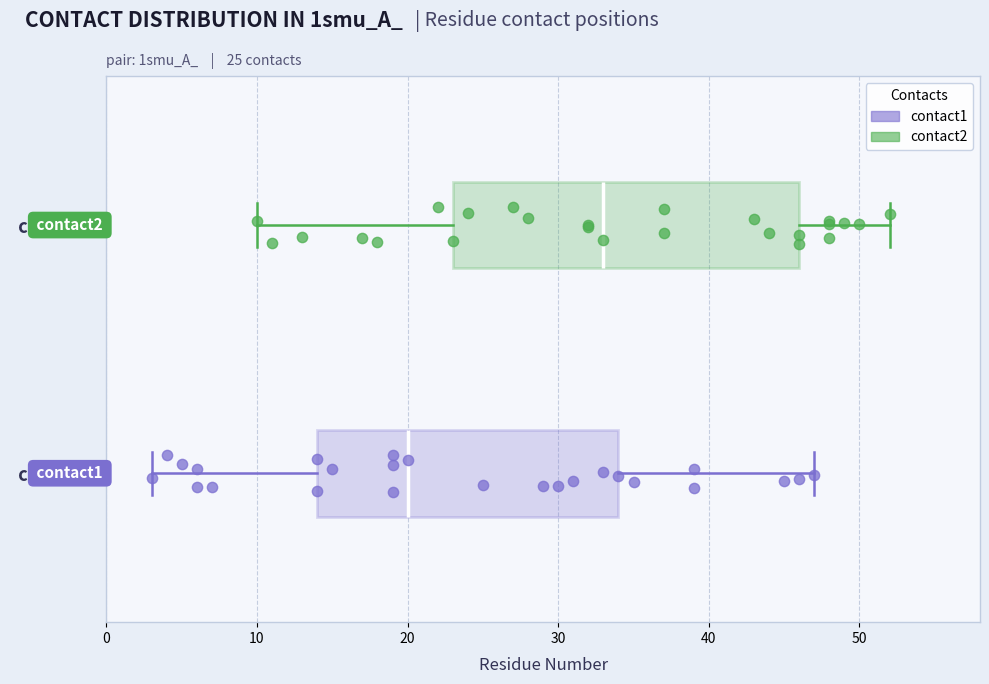

Which box has the furthest to the right median line?

contact2